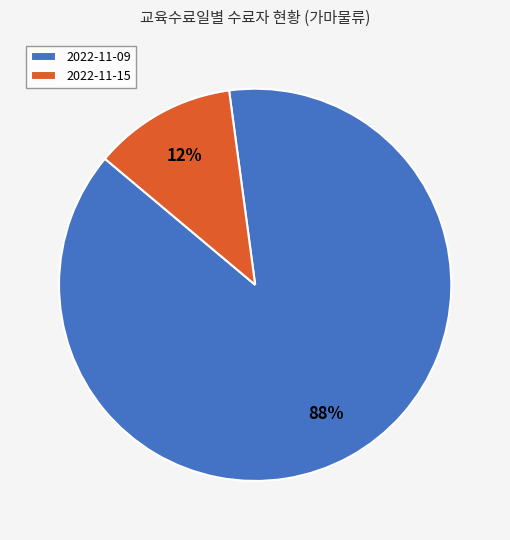

Combined, do 2022-11-15 and 2022-11-09 account for over 50%?

Yes